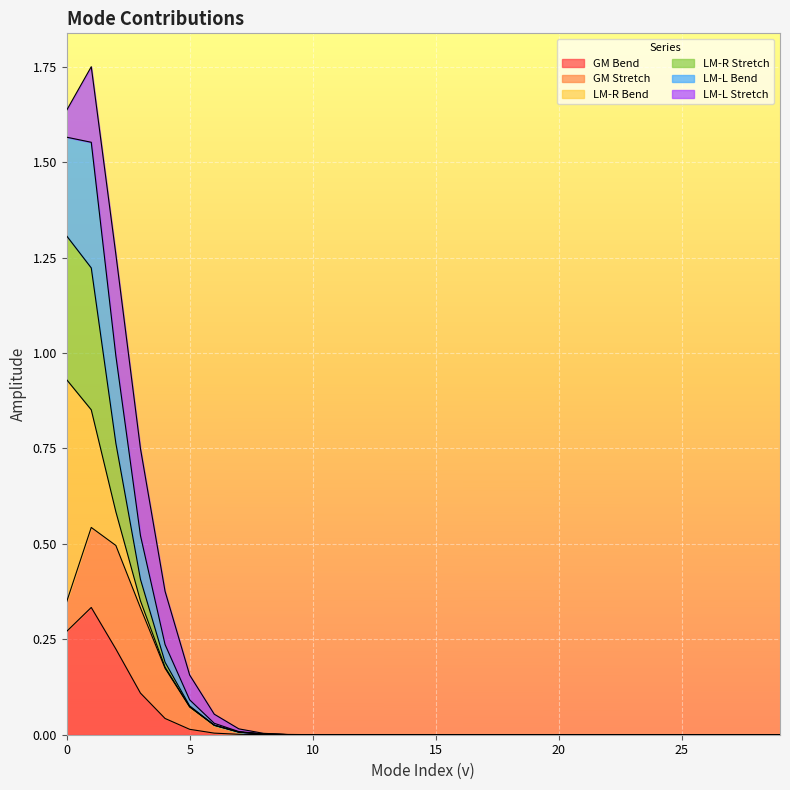

At how many categories does at least one series exceed 1?

3